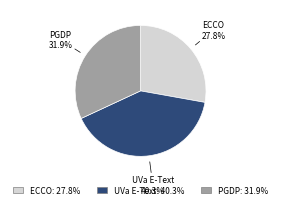

Is there a majority slice in this chart?

No